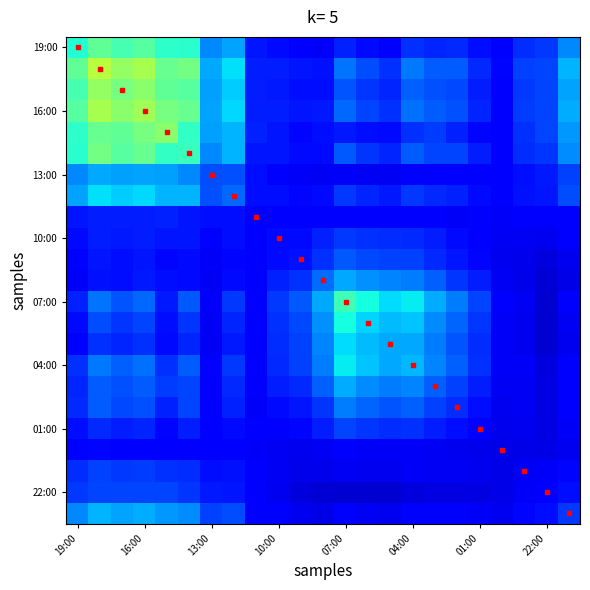

At how many categories does at least one series exceed 0?

23